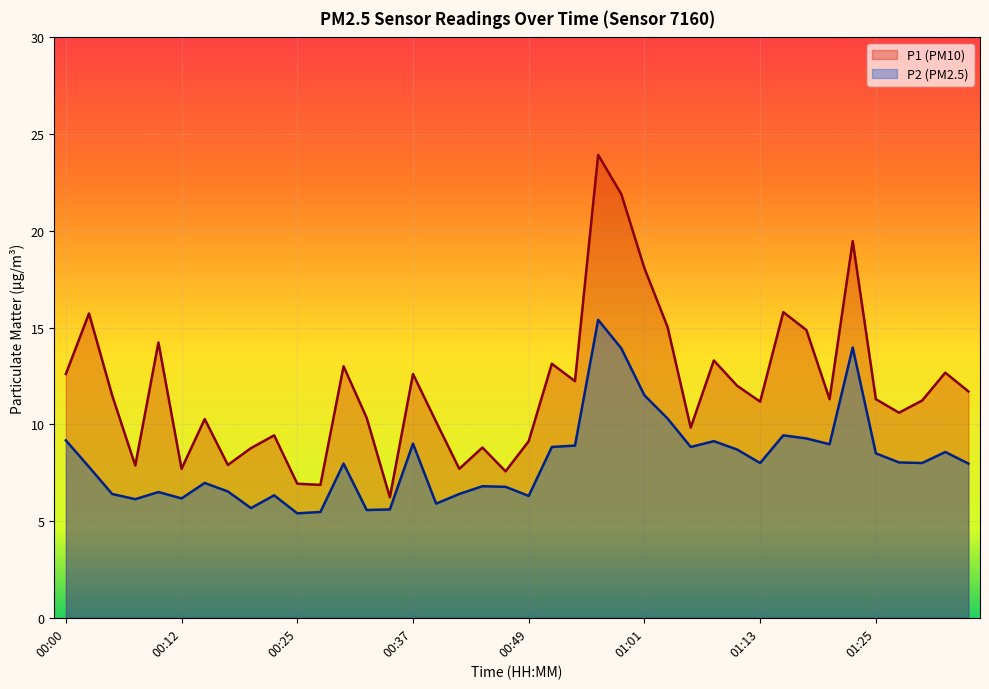

How many lines are shown in the chart?

2